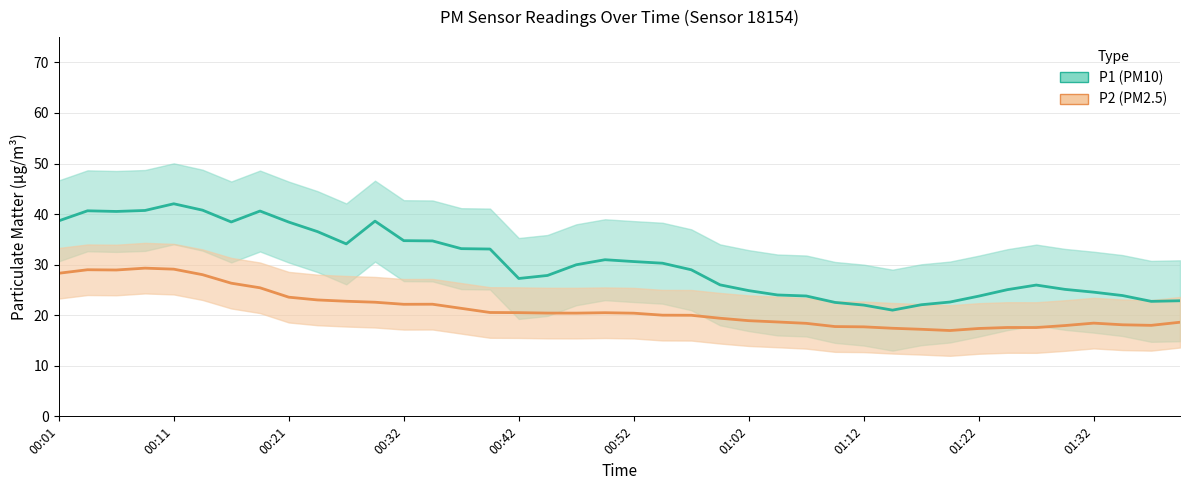

Reading left to right, what are all the values shown in this chart?

P1 (PM10): 38.7	40.6	40.5	40.7	42.0	40.8	38.4	40.6	38.4	36.5	34.1	38.6	34.7	34.7	33.2	33.1	27.3	27.9	30.0	31.0	30.6	30.3	29.0	26.0	24.9	24.0	23.8	22.5	22.0	21.0	22.1	22.6	23.8	25.1	26.0	25.1	24.6	23.9	22.7	22.9
P2 (PM2.5): 28.3	29.0	28.9	29.3	29.1	28.0	26.3	25.4	23.6	23.0	22.8	22.6	22.2	22.2	21.4	20.5	20.5	20.4	20.4	20.5	20.4	20.0	20.0	19.4	18.9	18.7	18.4	17.8	17.7	17.4	17.2	17.0	17.4	17.6	17.6	18.0	18.4	18.1	18.0	18.6